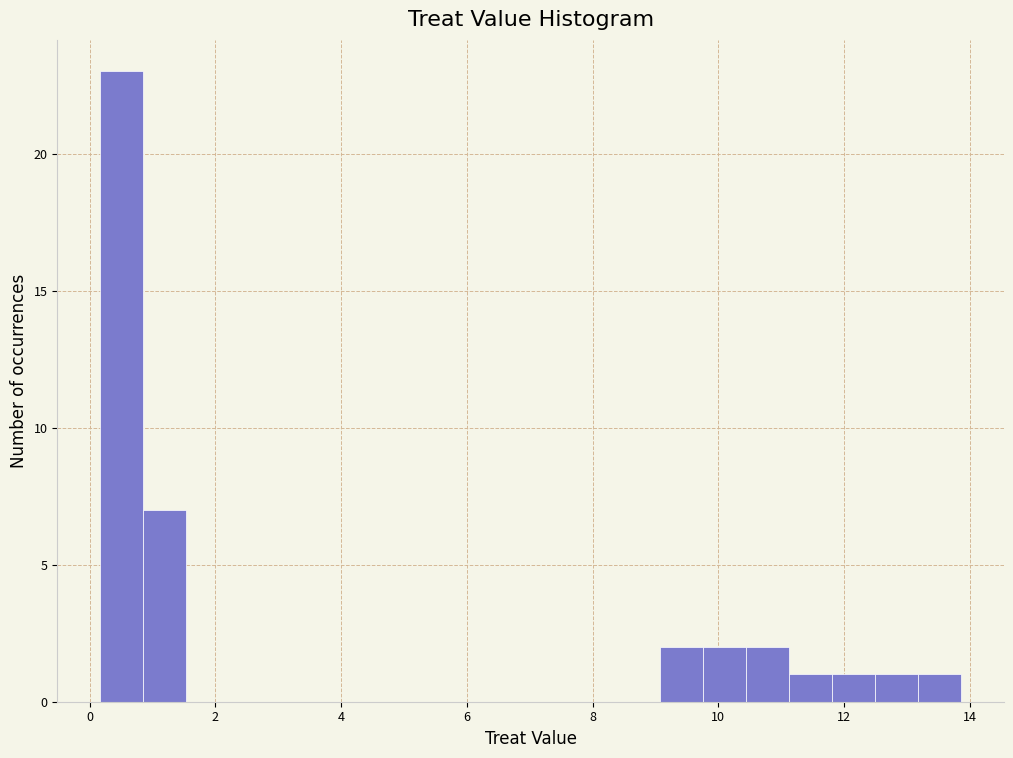

Around what value on the x-axis is the tallest bar? Give the approximate position of its centre, as read against the axis.

0.6